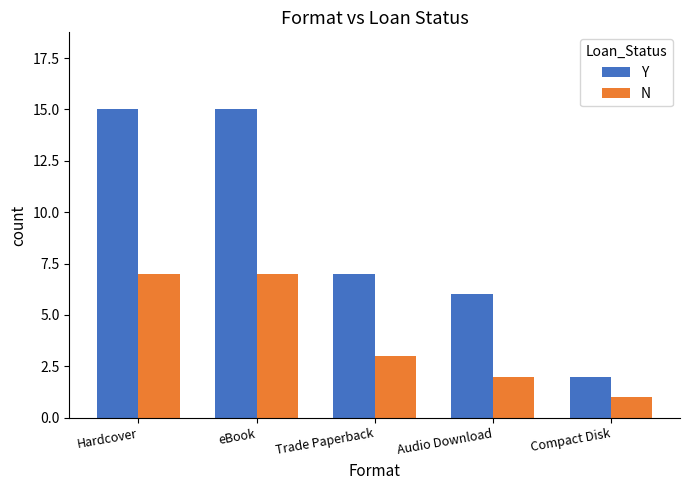

What is the approximate value of Y at eBook, to the nearest 10?

20